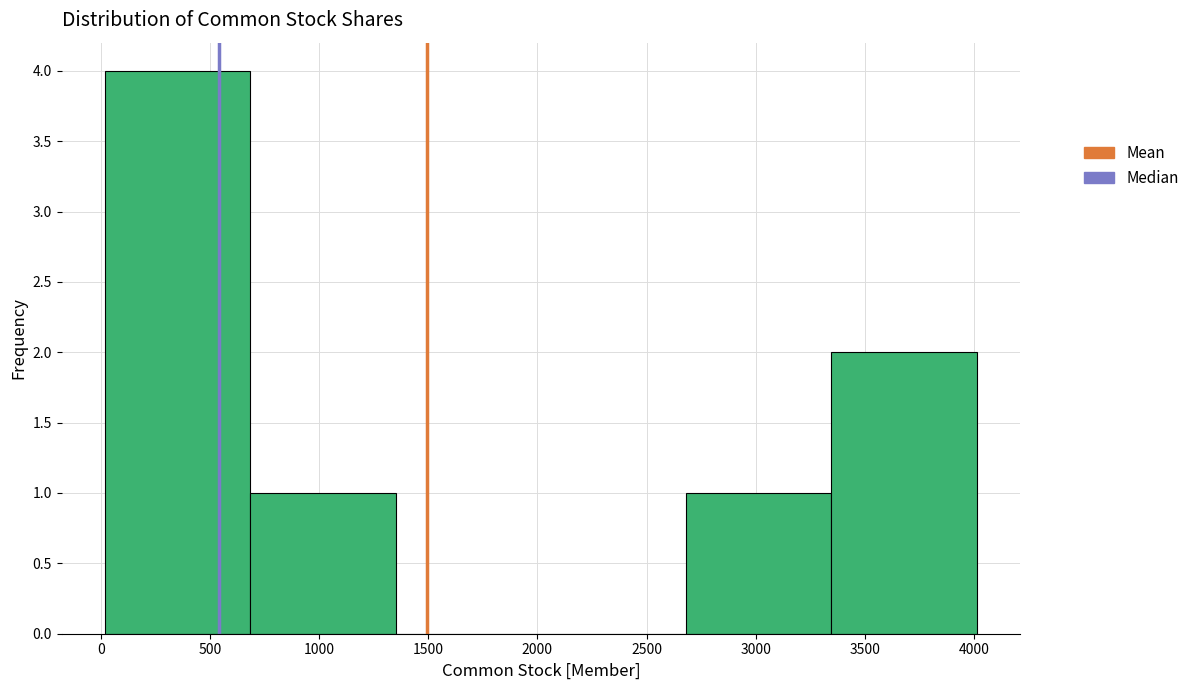

How tall is the bar that spans 700 to 1350 on the x-axis? Neither the bar edges nor the heights are printed on the chart, so give them approximately, as read against the axes.

1